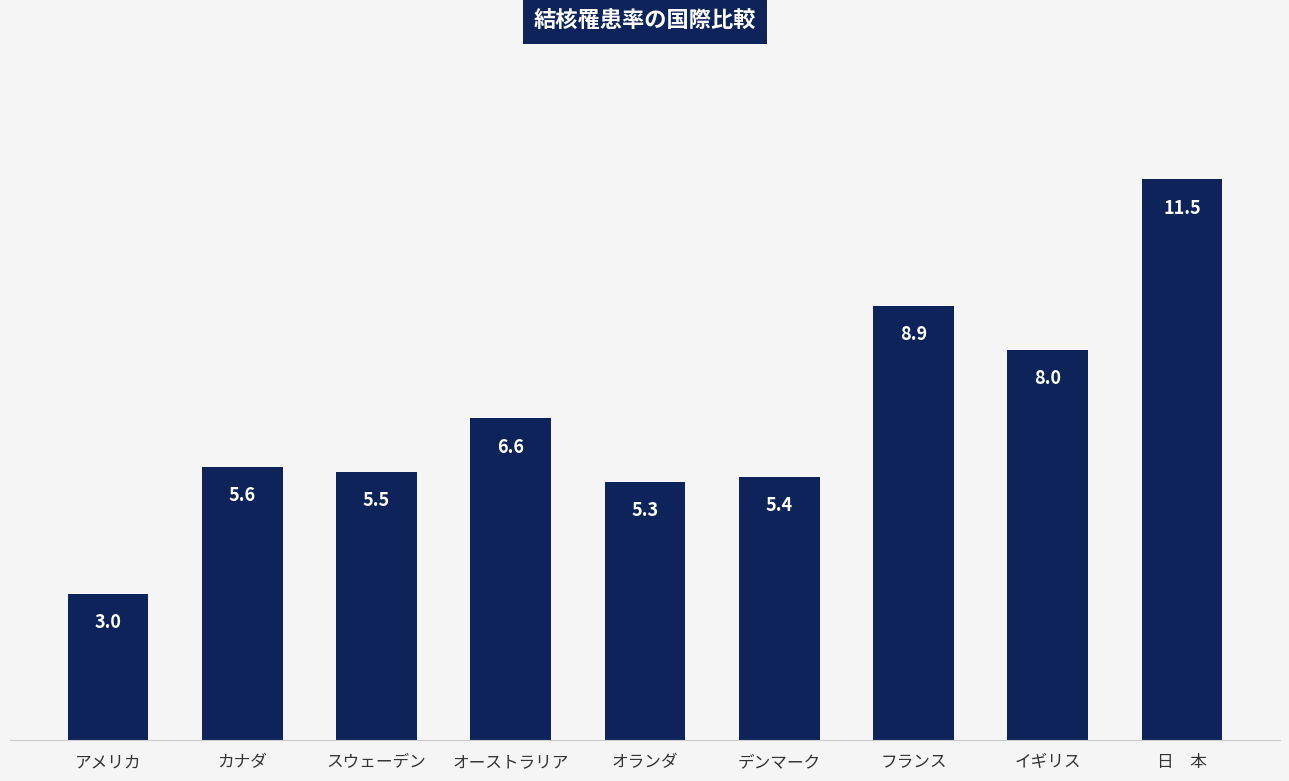

Does the chart contain any negative values?

No